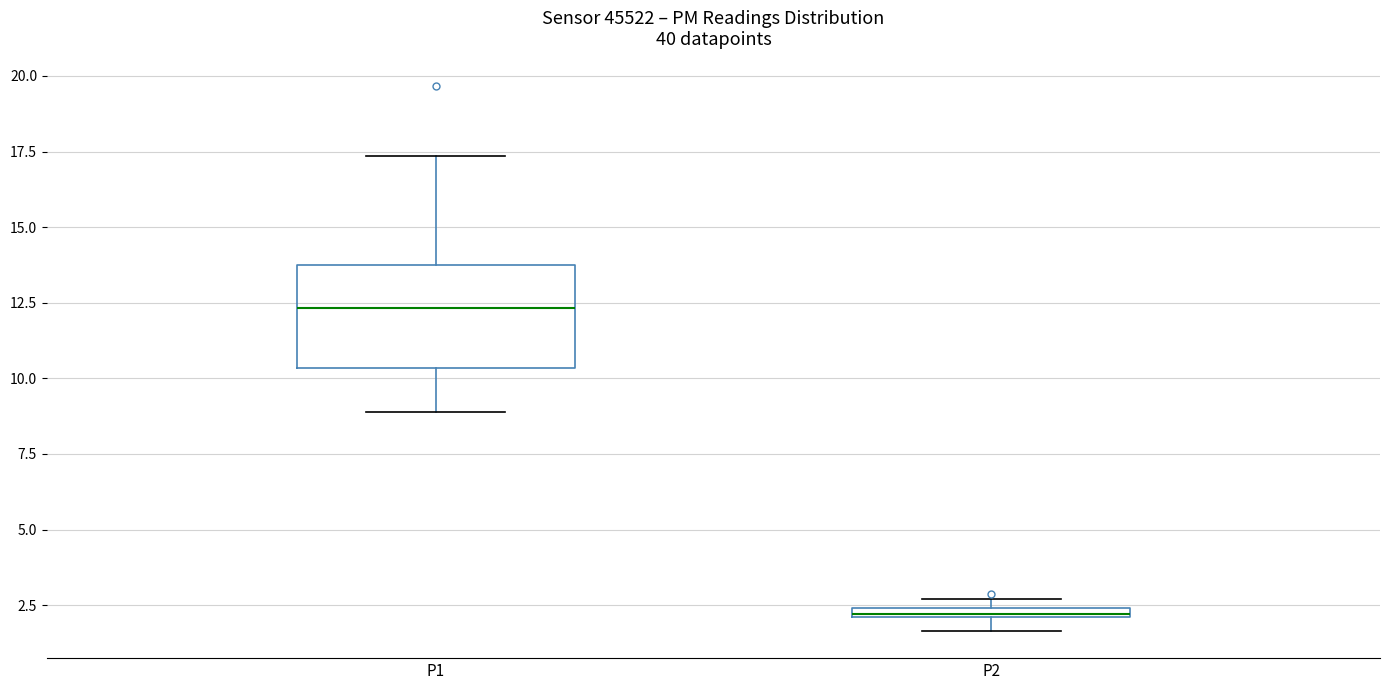

Which box is the tallest, from its lower edge to its upper edge?

P1